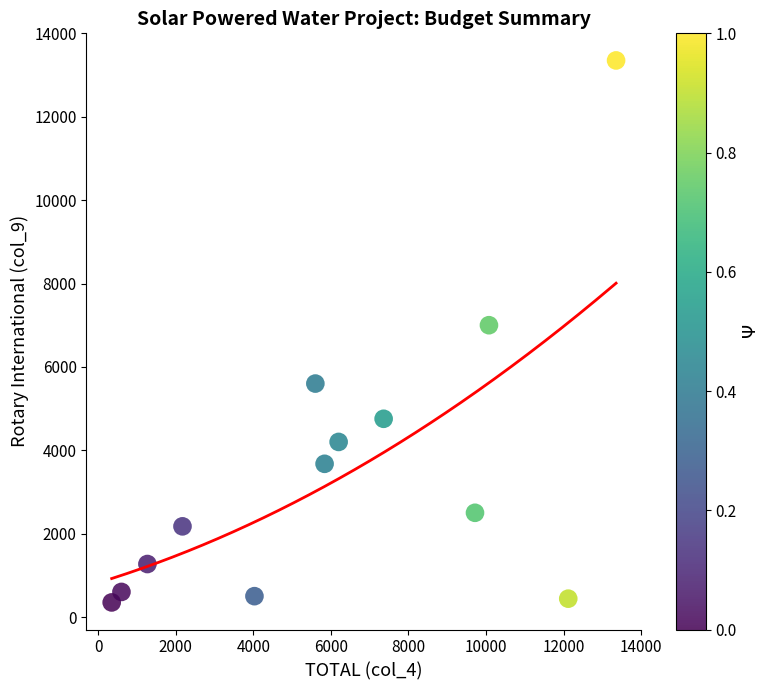

What Y value in the scatter plot is closest to 6850?

7000.0